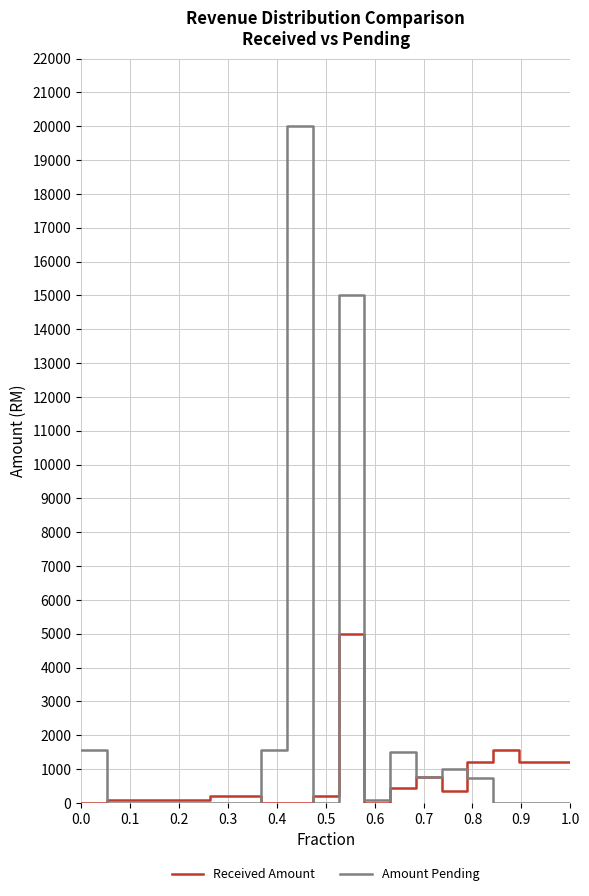

True or false: Received Amount has more than 2 interior local peaks.

True